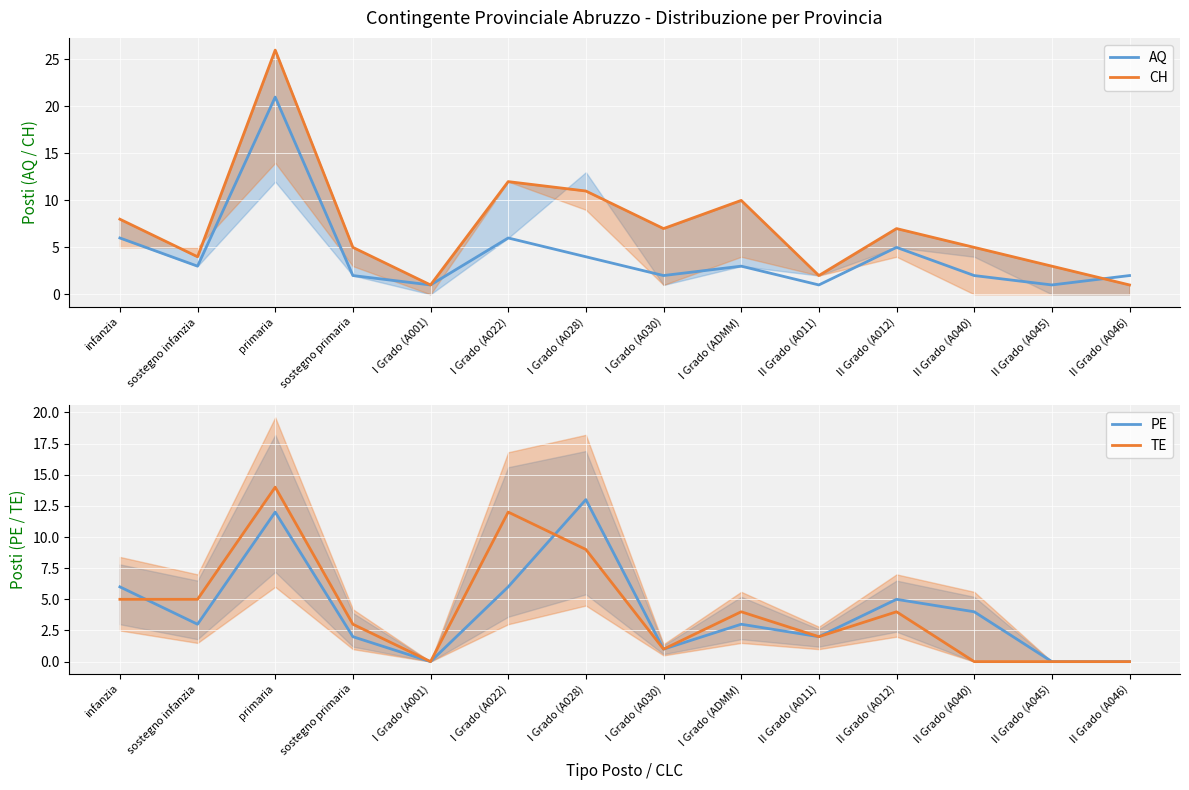

What is the minimum value for AQ?

1